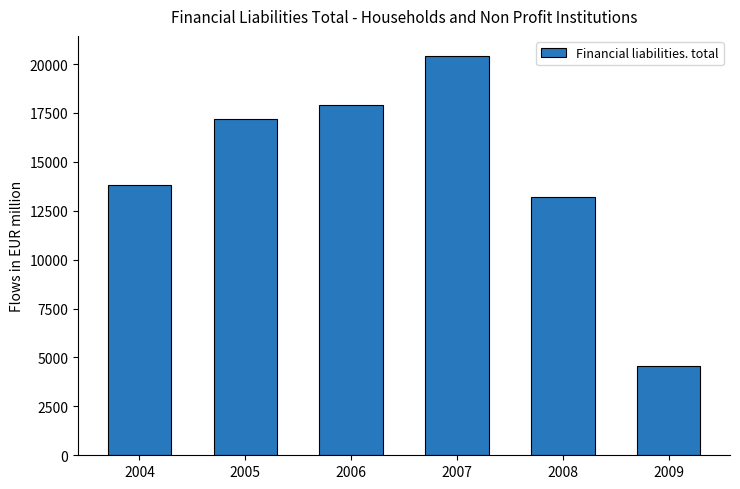

Are the bars horizontal?

No